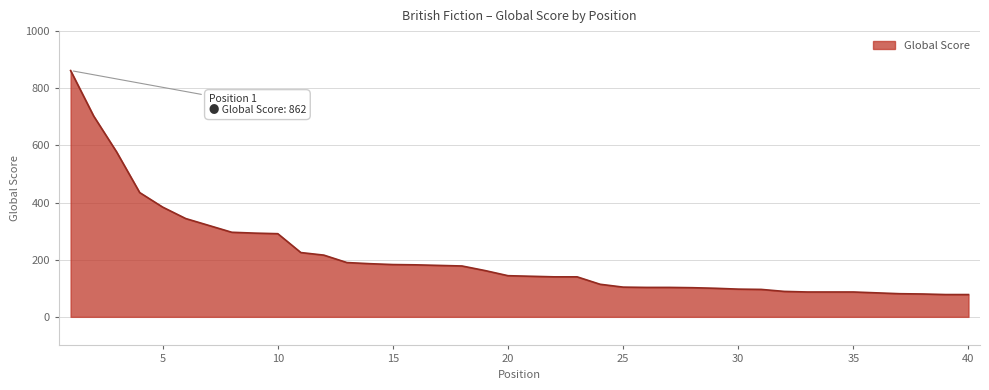

What is the sum of all values?

8343